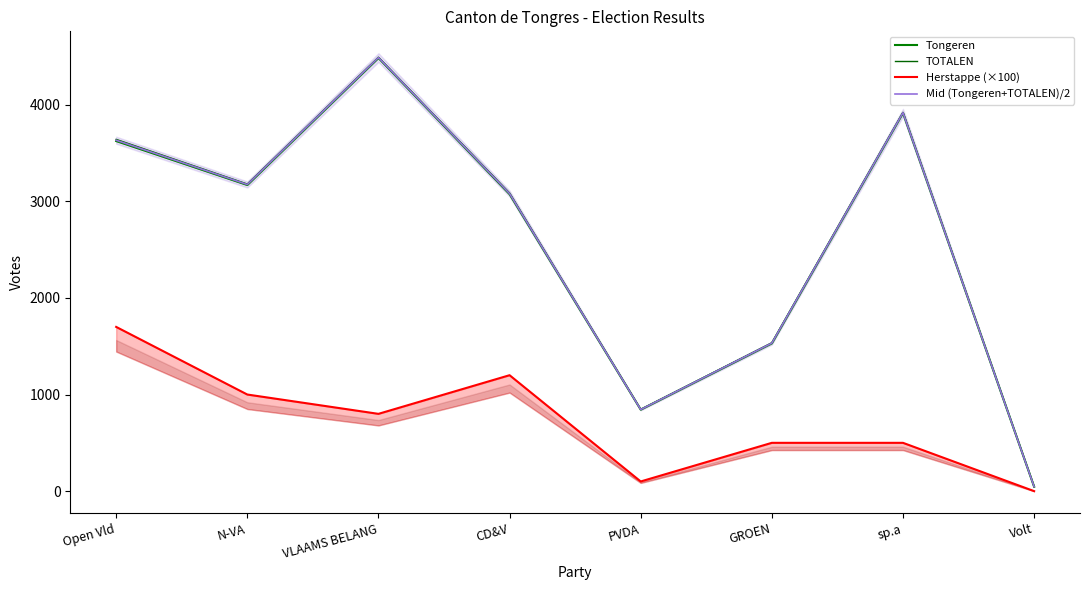

What is the label of the 5th point from the right?

CD&V